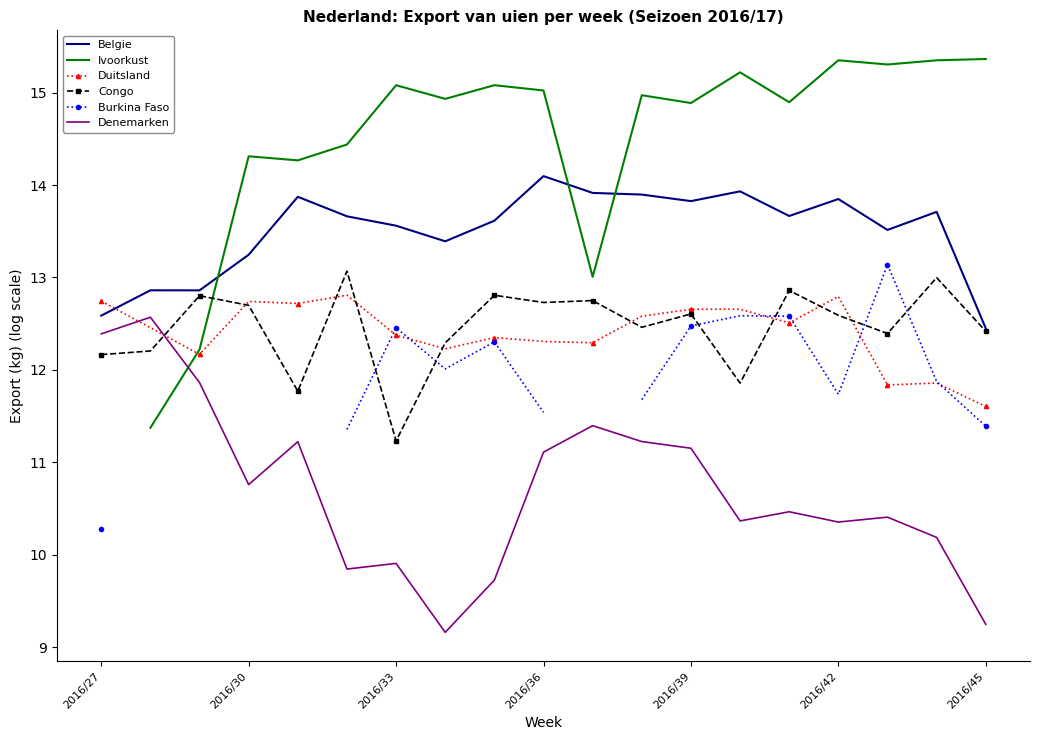

At which label does Belgie reach its peak?

2016/36